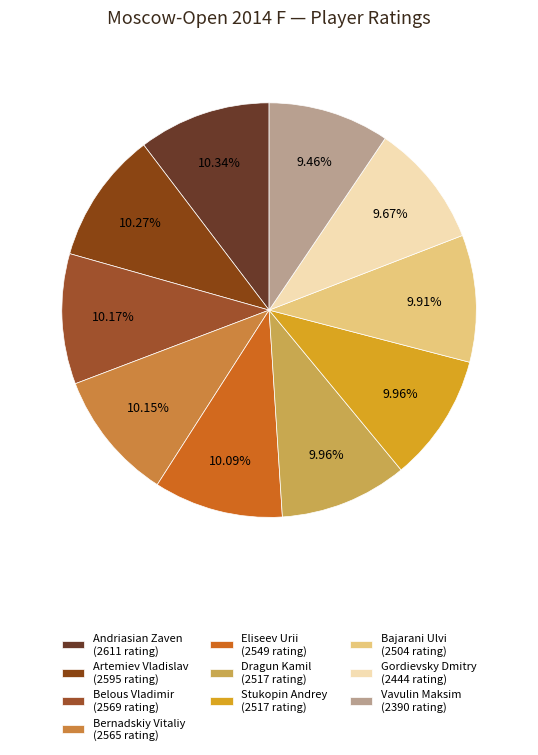

To the nearest percent, what portion does Belous Vladimir represent?

10%